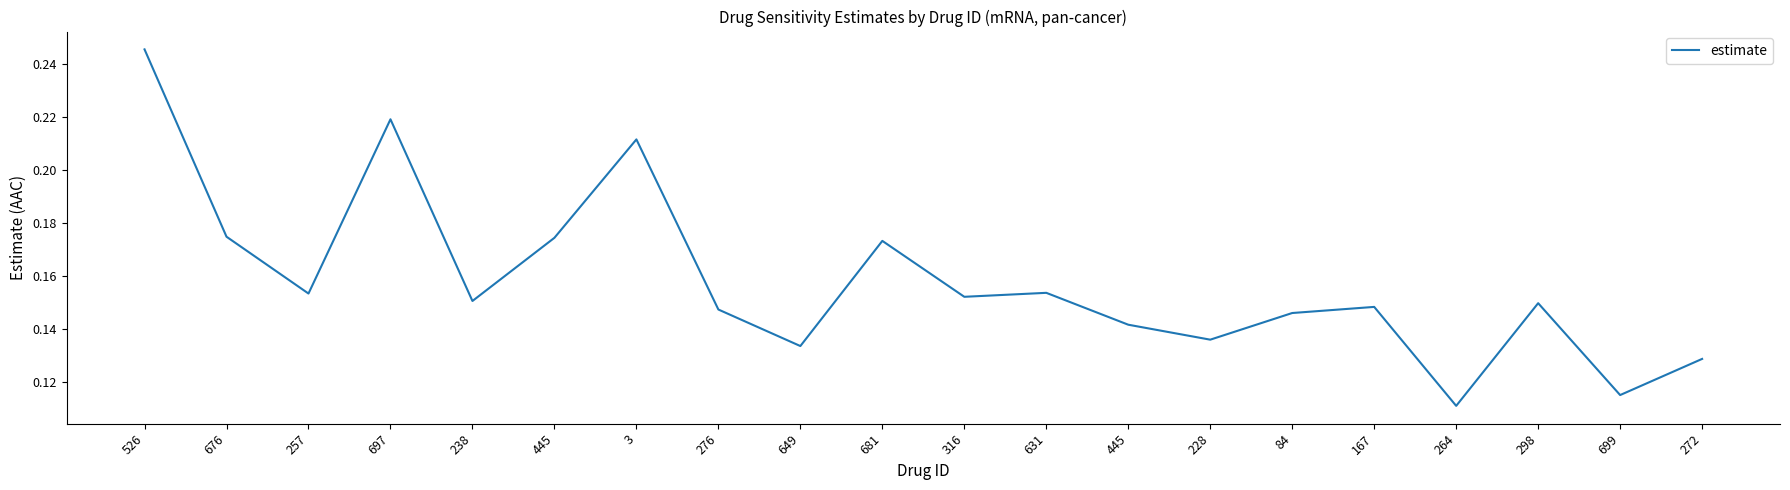

What is the minimum value shown in the chart?

0.1